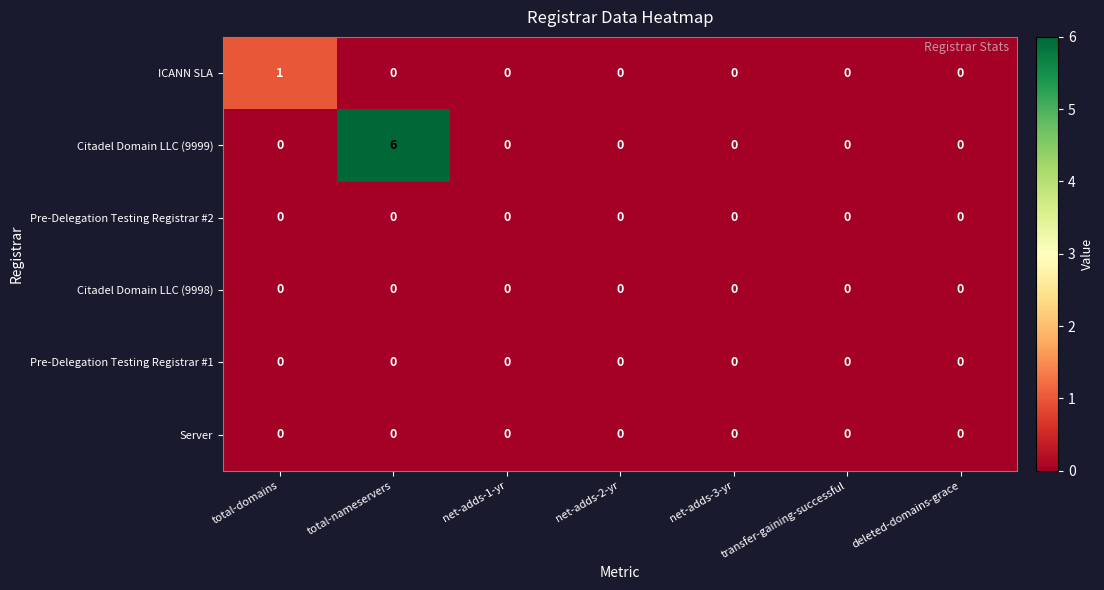

Between total-nameservers and net-adds-1-yr, which series saw the biggest shift?

Citadel Domain LLC (9999)